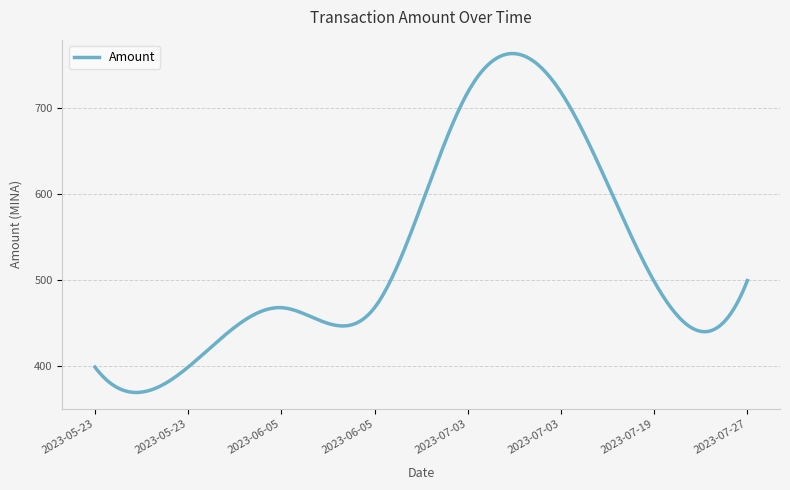

What is the maximum value shown in the chart?

763.8